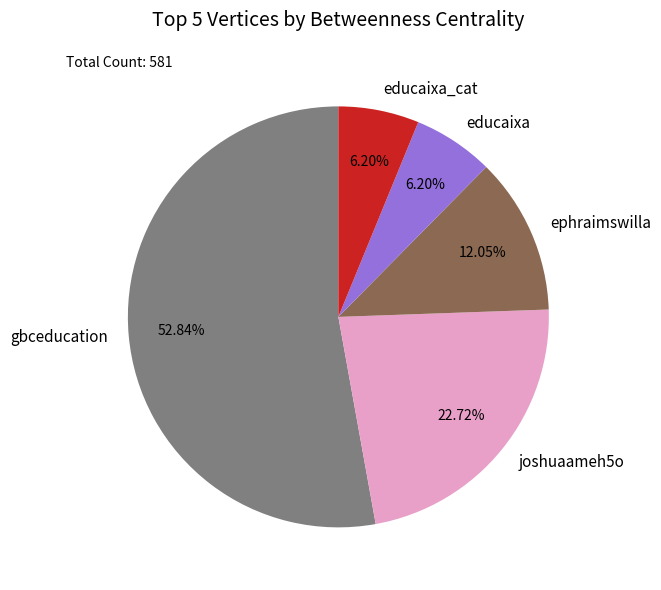

What is the total percentage of gbceducation and ephraimswilla?

64.9%